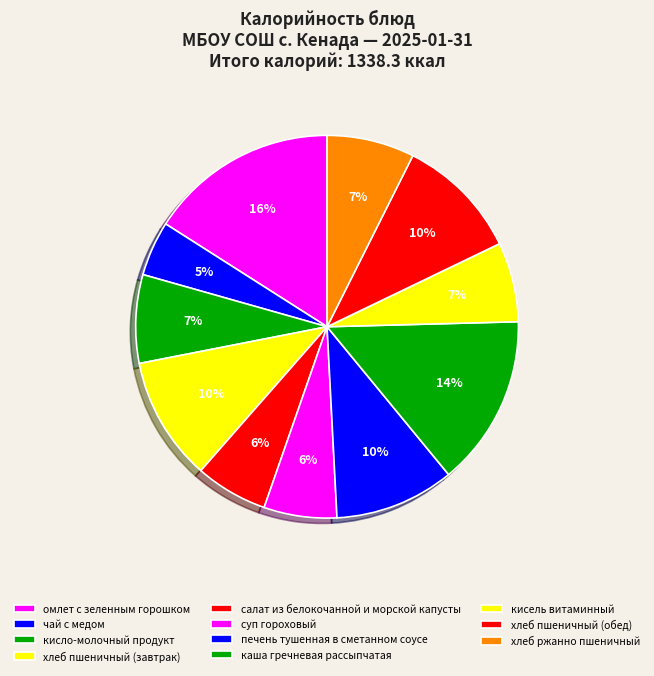

Combined, what portion of the pie is омлет с зеленным горошком and салат из белокочанной и морской капусты?

22.1%